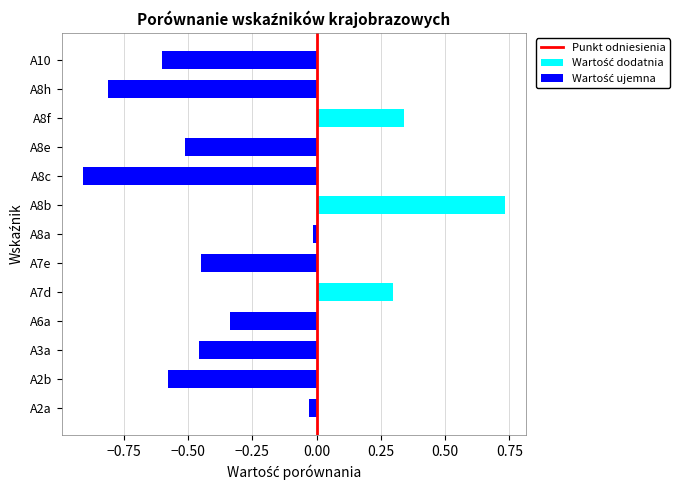

At which category does the chart reach its peak across all series?

A8b